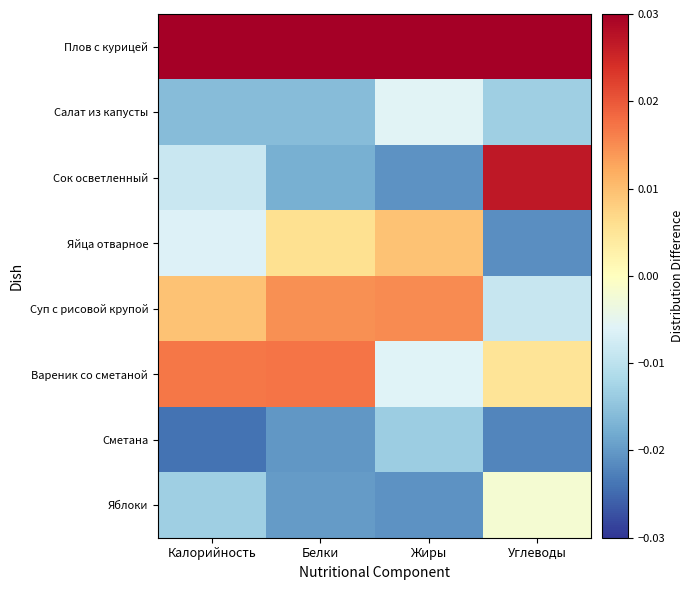

Between Жиры and Калорийность, which is larger?

Жиры